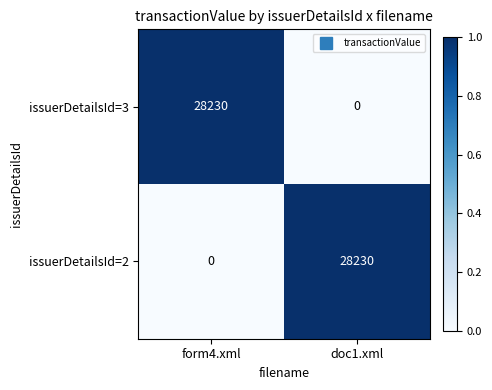

What is the maximum value for issuerDetailsId=3?

28230